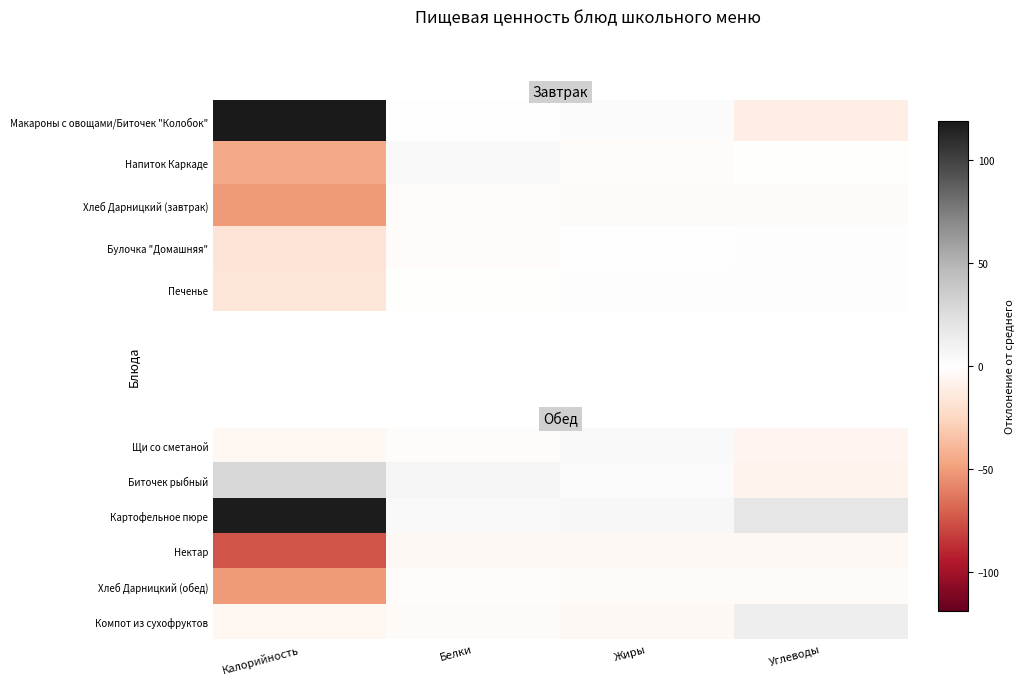

What is the total value across all series at Жиры?

2.0